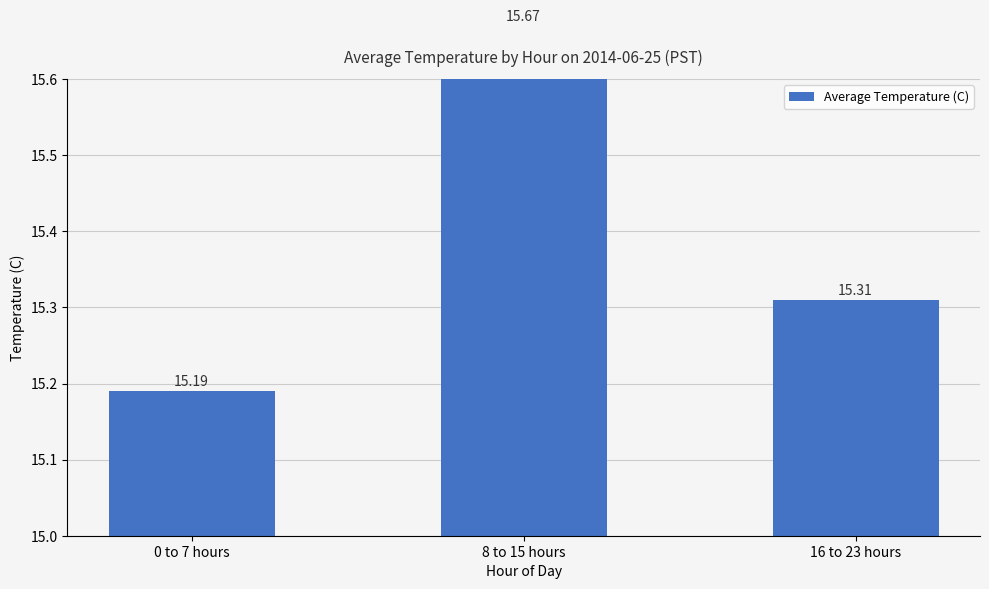

What is the label of the 2nd bar from the right?

8 to 15 hours